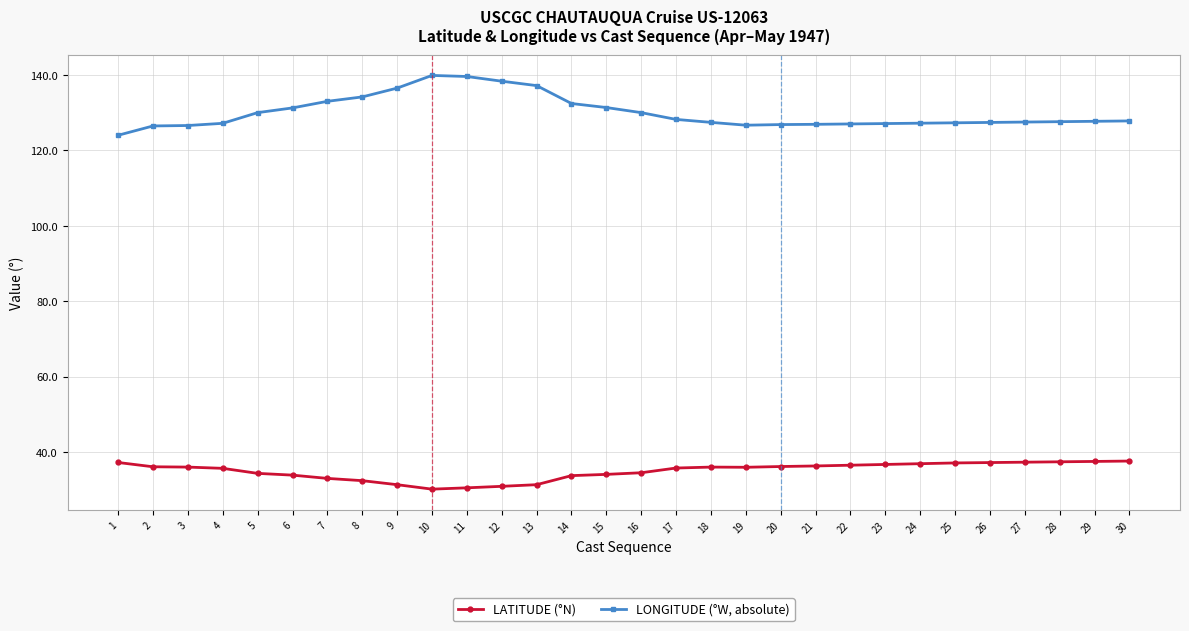

What is the spread (max minus min) of values at 26?

90.2